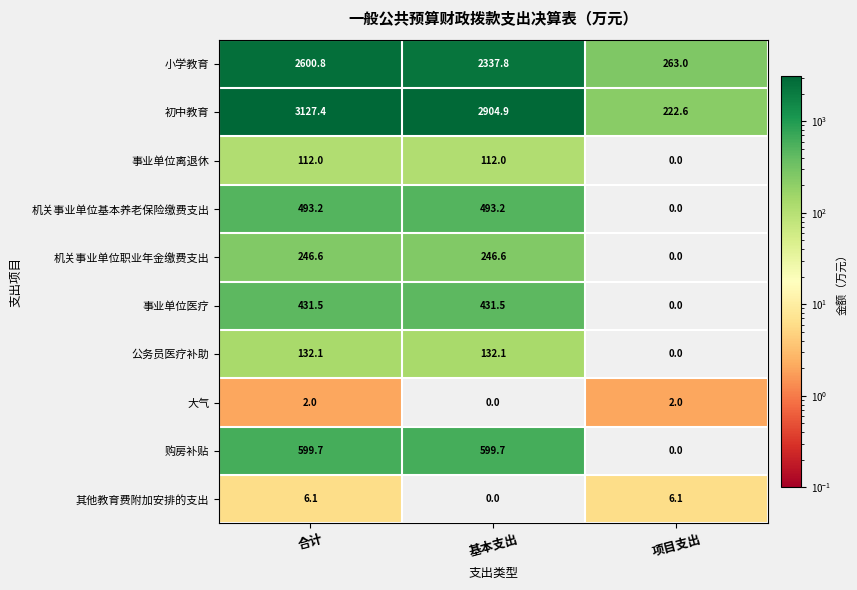

Reading right to left, extract all data points from this chart.

小学教育: 263.0	2337.8	2600.8
初中教育: 222.6	2904.9	3127.4
事业单位离退休: 0.0	112.0	112.0
机关事业单位基本养老保险缴费支出: 0.0	493.2	493.2
机关事业单位职业年金缴费支出: 0.0	246.6	246.6
事业单位医疗: 0.0	431.5	431.5
公务员医疗补助: 0.0	132.1	132.1
大气: 2.0	0.0	2.0
购房补贴: 0.0	599.7	599.7
其他教育费附加安排的支出: 6.1	0.0	6.1